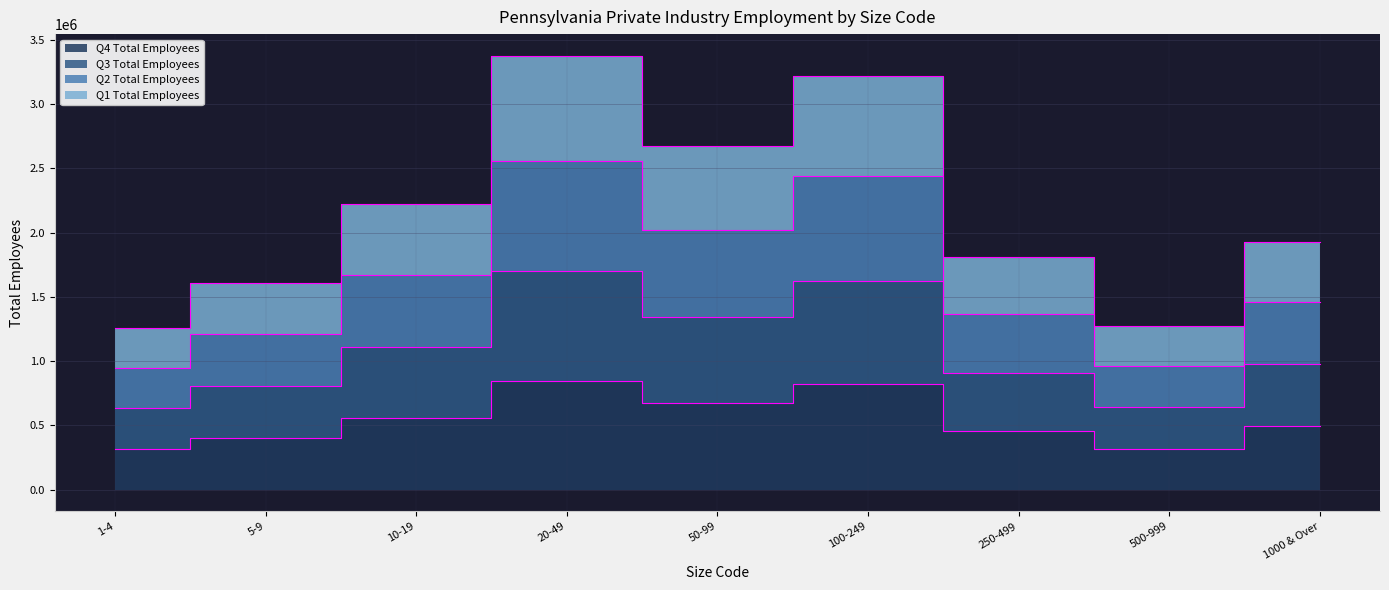

True or false: Q3 Total Employees has more than 1 interior local peaks.

True